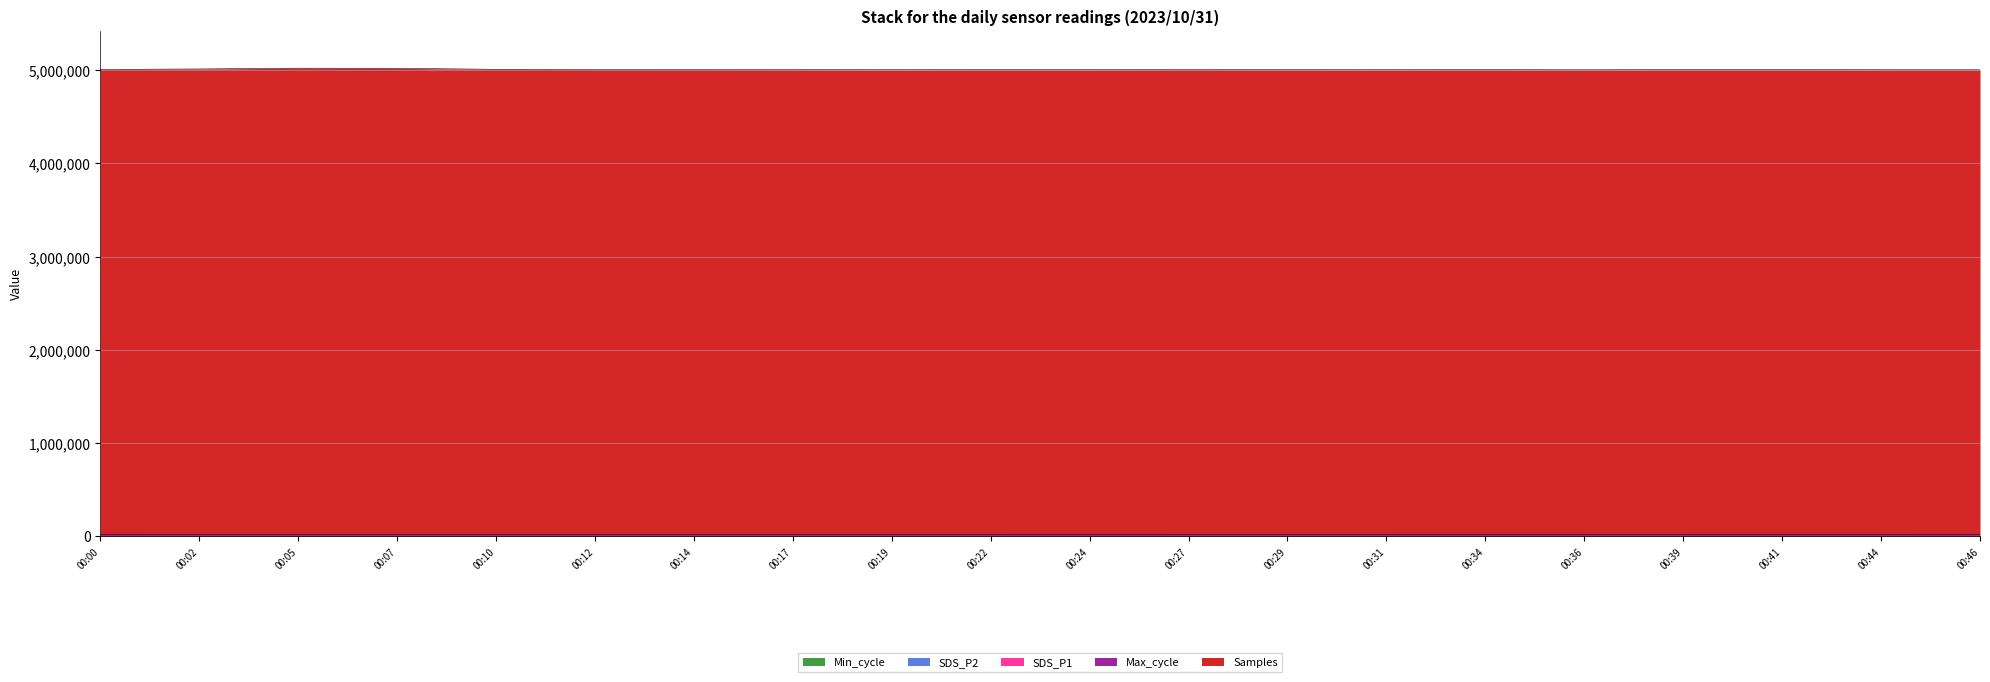

Does the chart display data point markers on the line(s)?

No